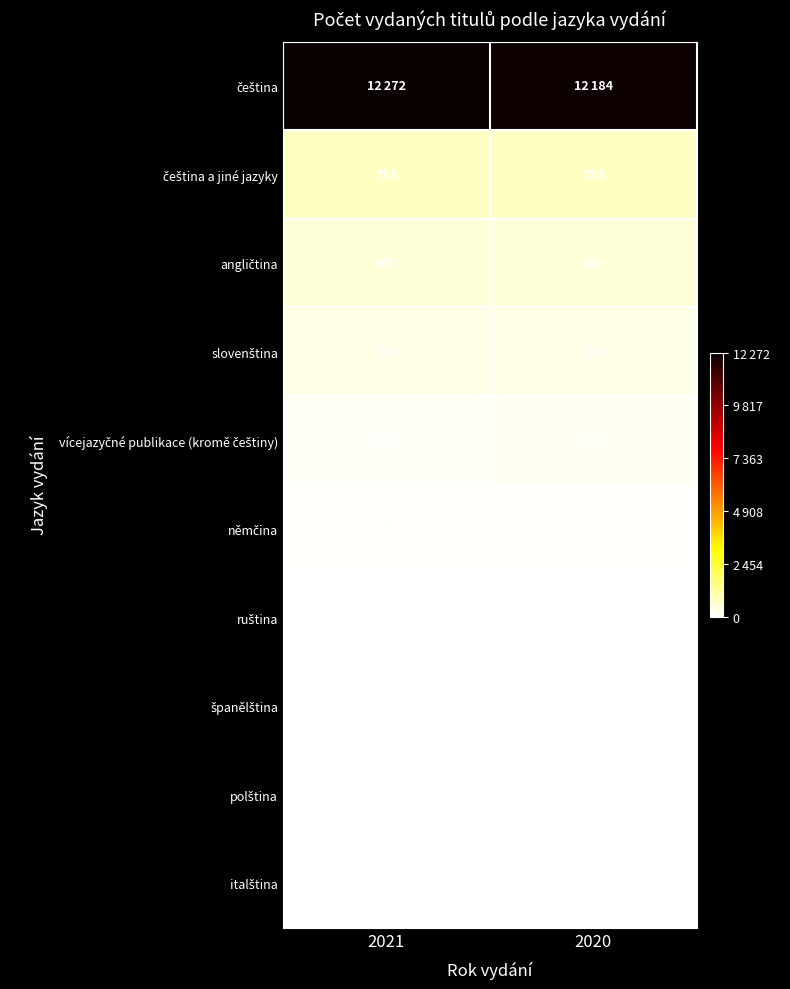

The value of slovenština at 2021 is 0.0. True or false?

False